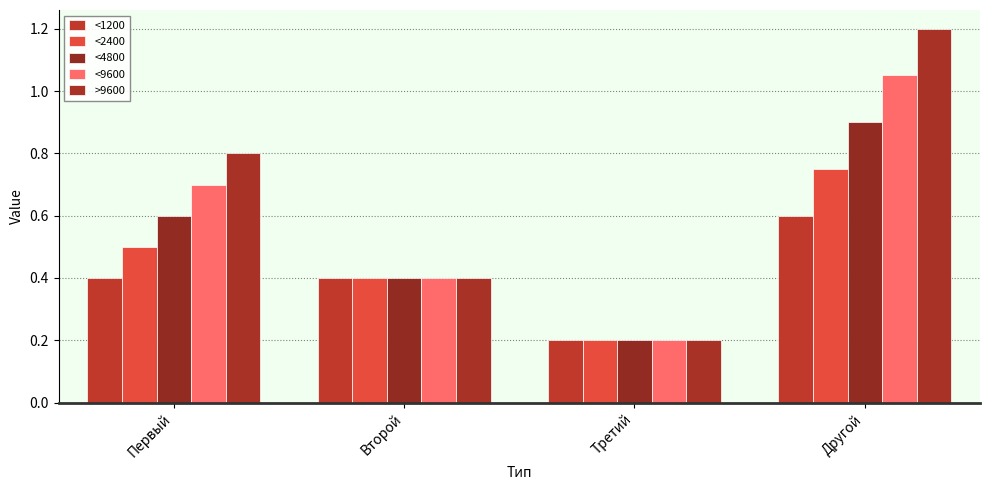

What is the difference between the maximum and second lowest values in the <1200 series?

0.2